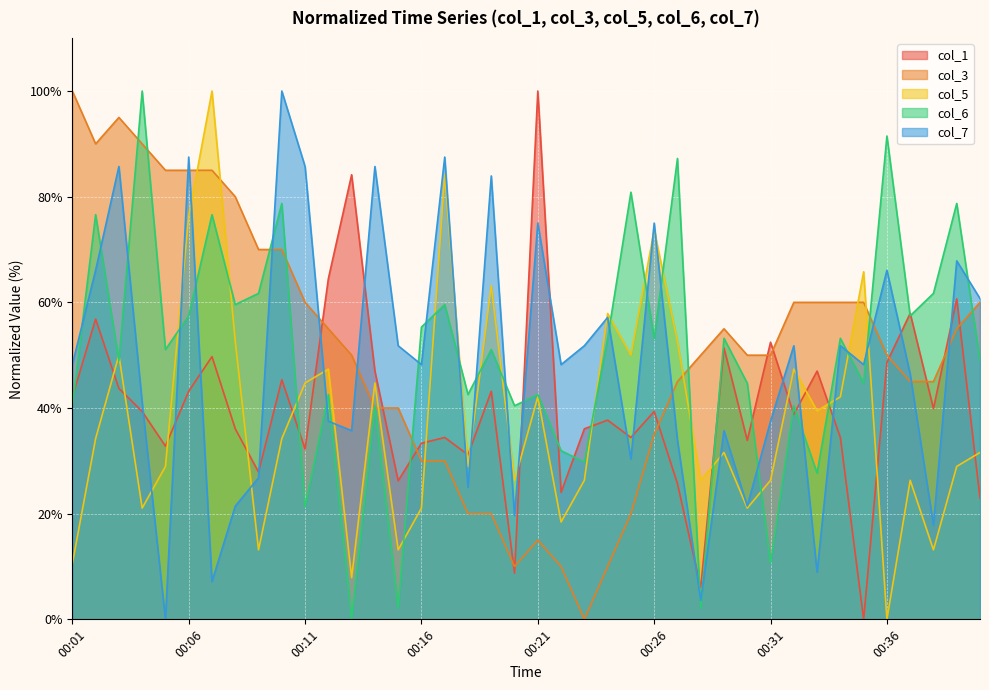

Which series has the largest total across all categories?

col_3